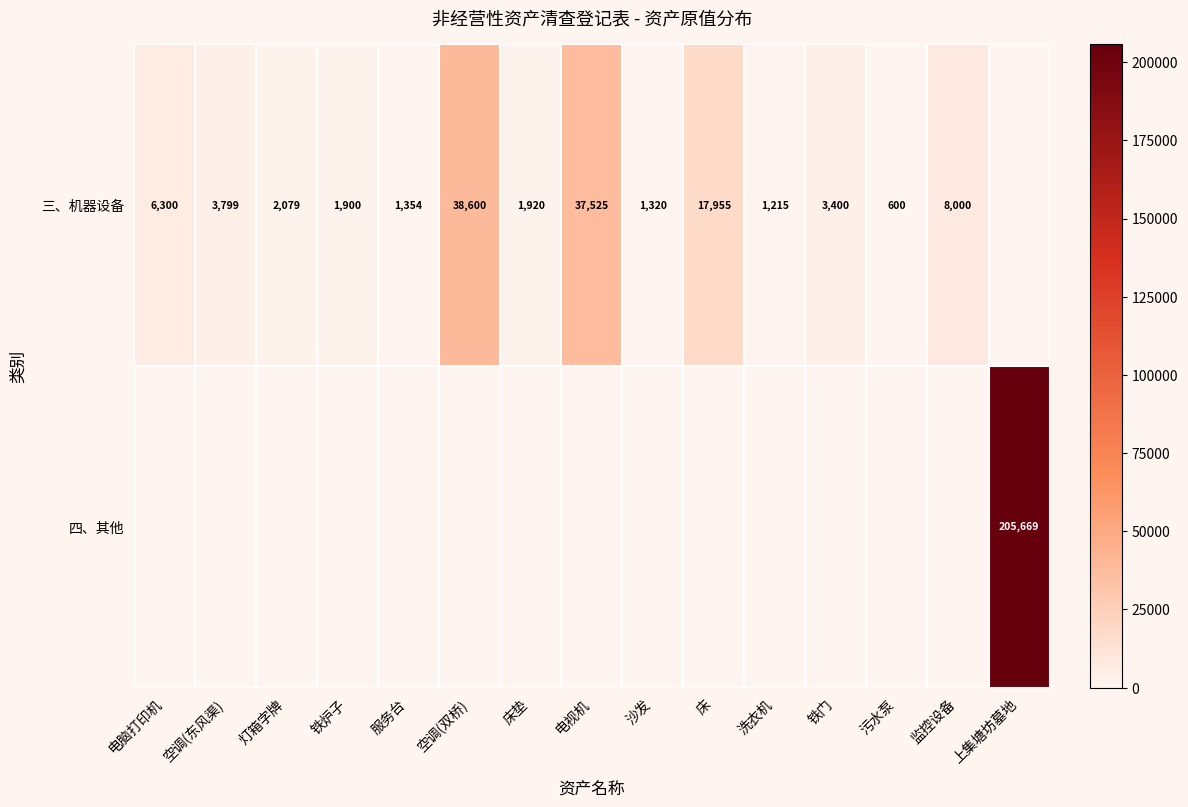

What is the difference between the maximum and second lowest values in the 三、机器设备 series?

38000.0